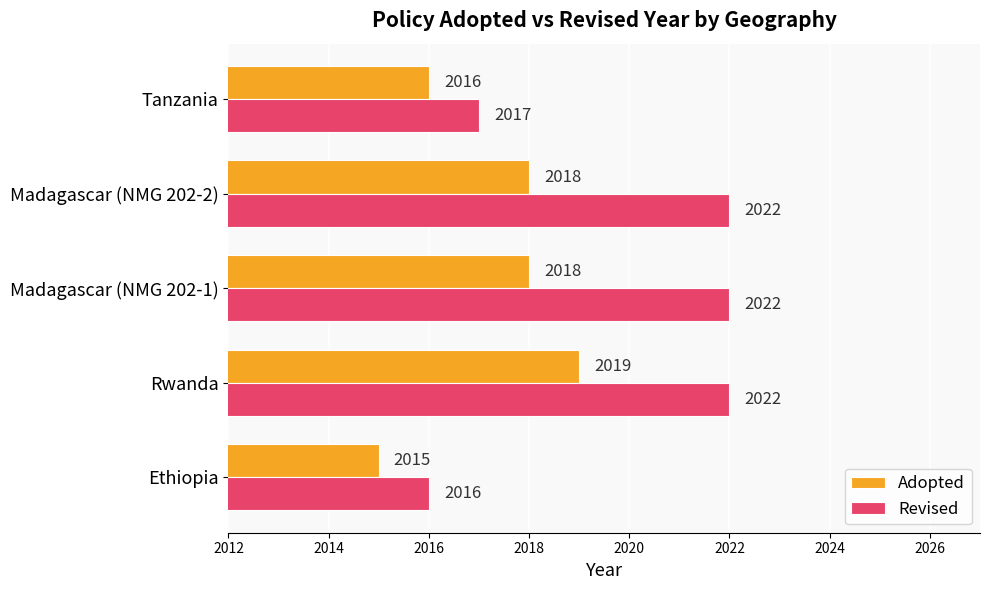

Which series has the largest total across all categories?

Revised